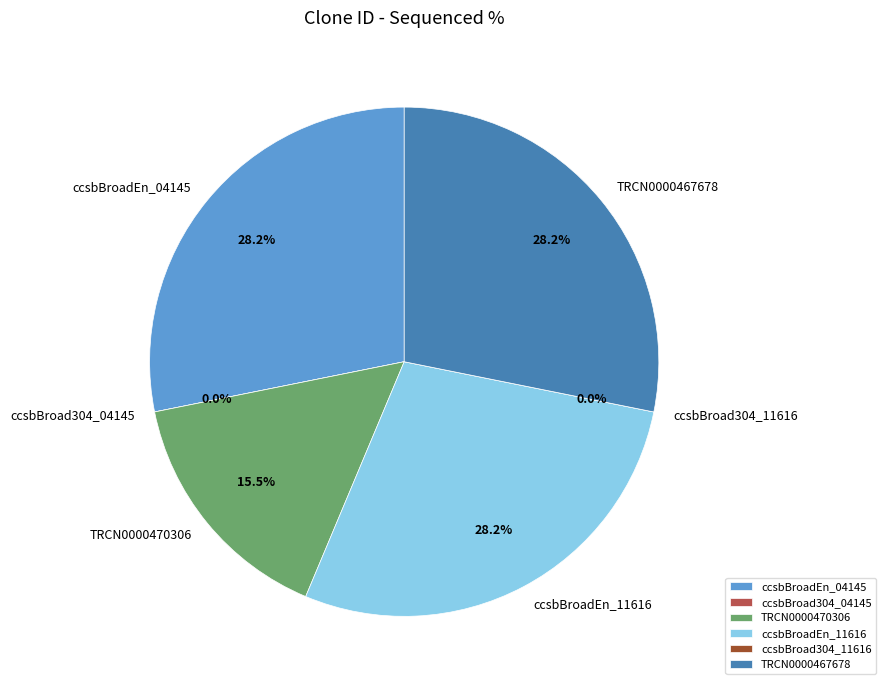

How much of the chart is everything except TRCN0000470306?

84.5%